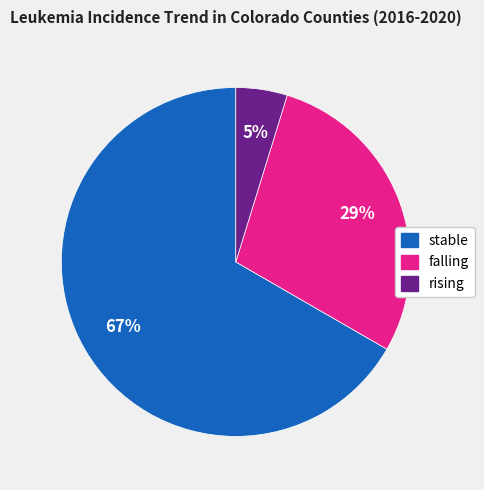

To the nearest percent, what is the average slice percentage?

33%